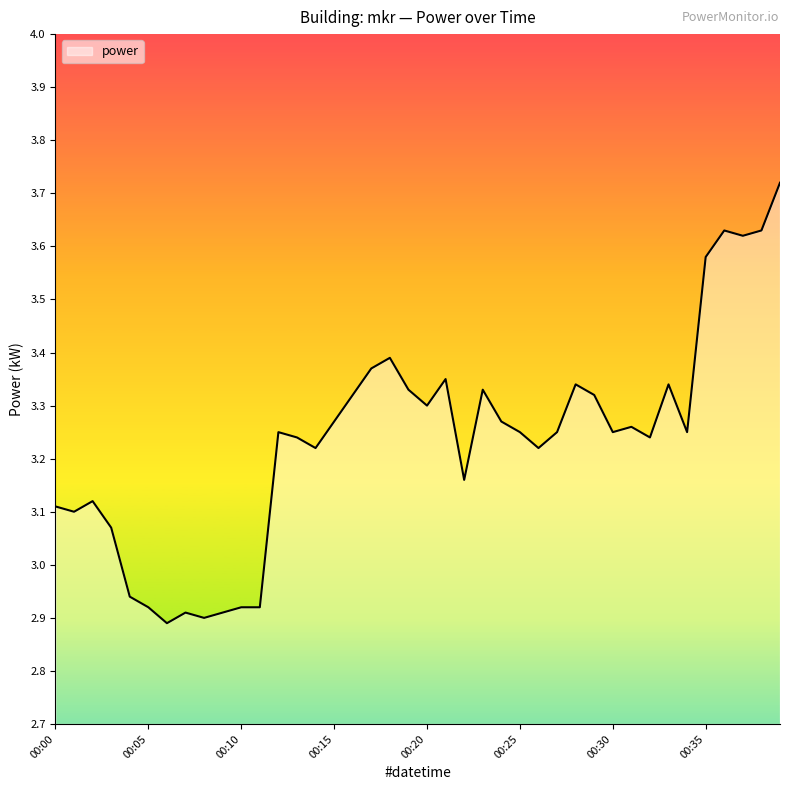

What is the difference between the maximum and minimum values?

0.8